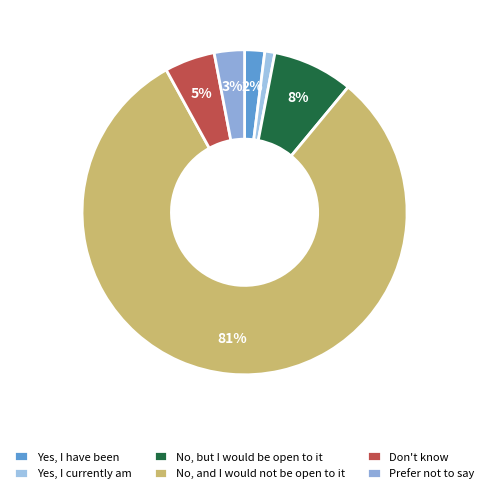

Rank the categories by value from lowest to highest.

Yes, I currently am, Yes, I have been, Prefer not to say, Don't know, No, but I would be open to it, No, and I would not be open to it